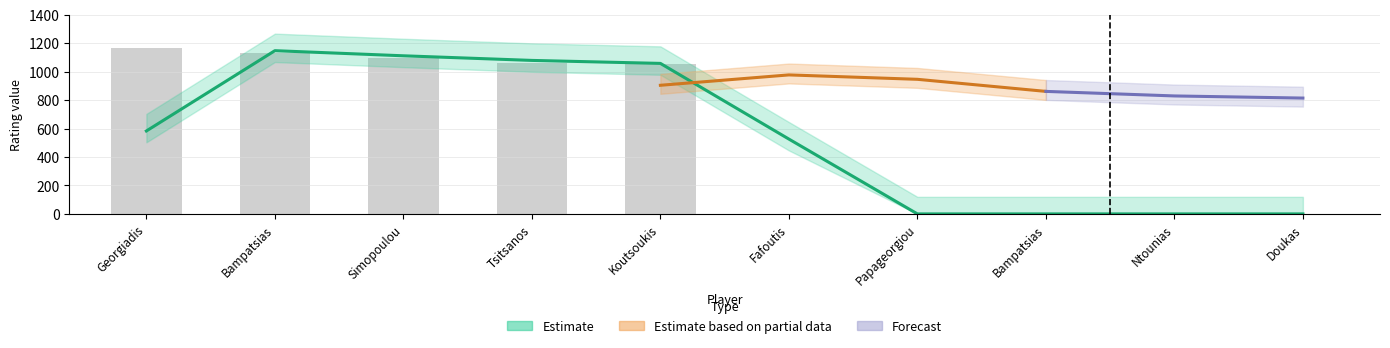

List the labels in order of value, largest first.

Georgiadis, Bampatsias, Simopoulou, Tsitsanos, Koutsoukis, Fafoutis, Papageorgiou, Bampatsias, Ntounias, Doukas